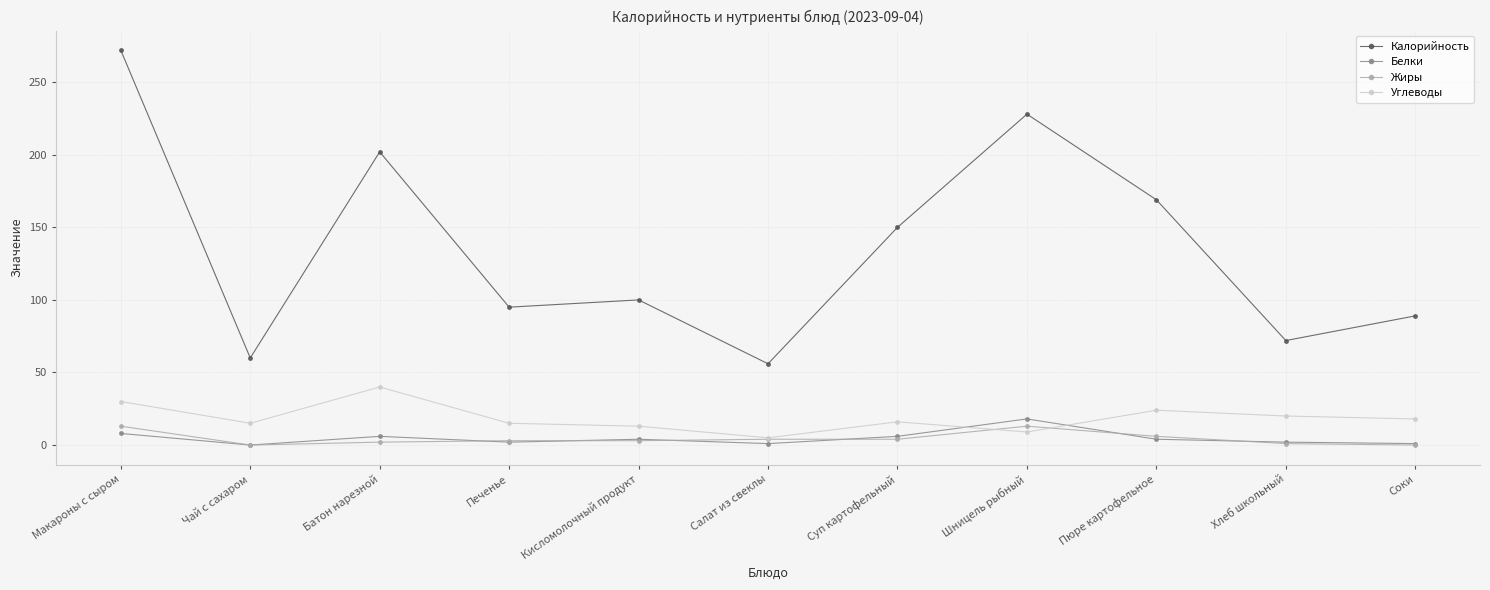

What is the maximum value for Жиры?

13